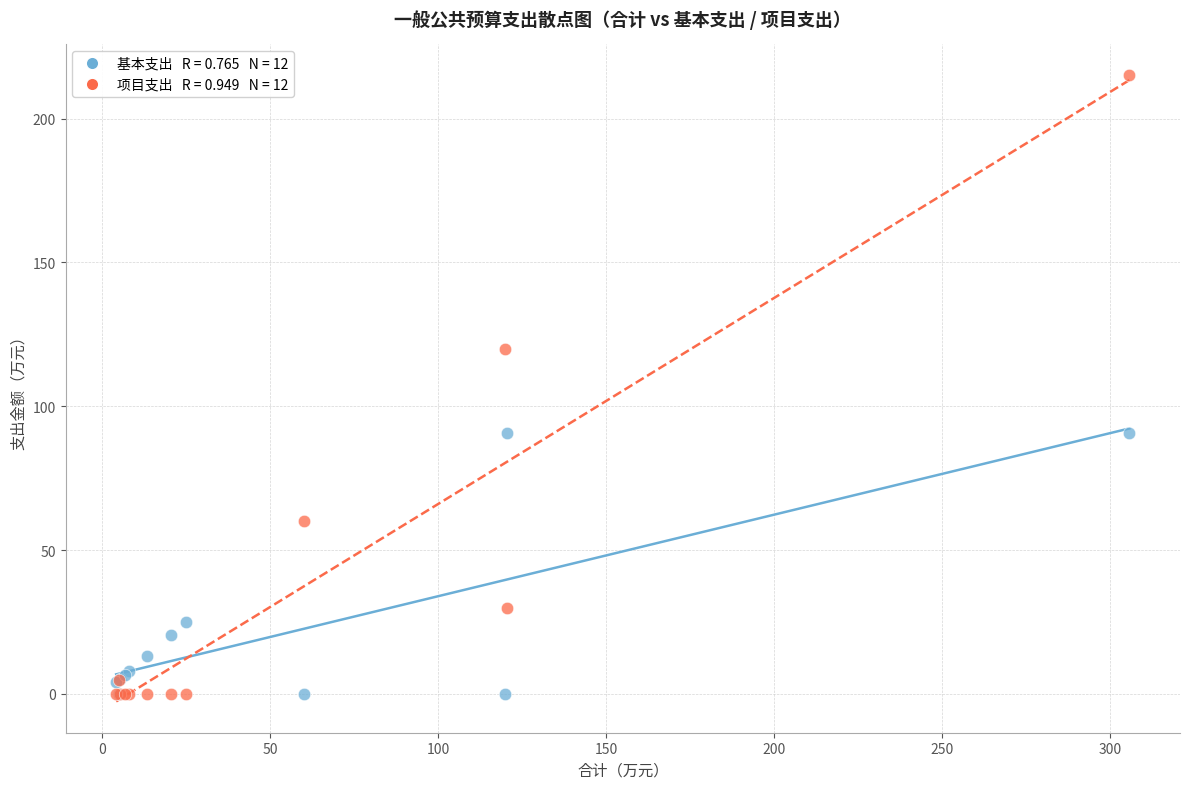

Across all series, what Y value is closest to 107?

120.0